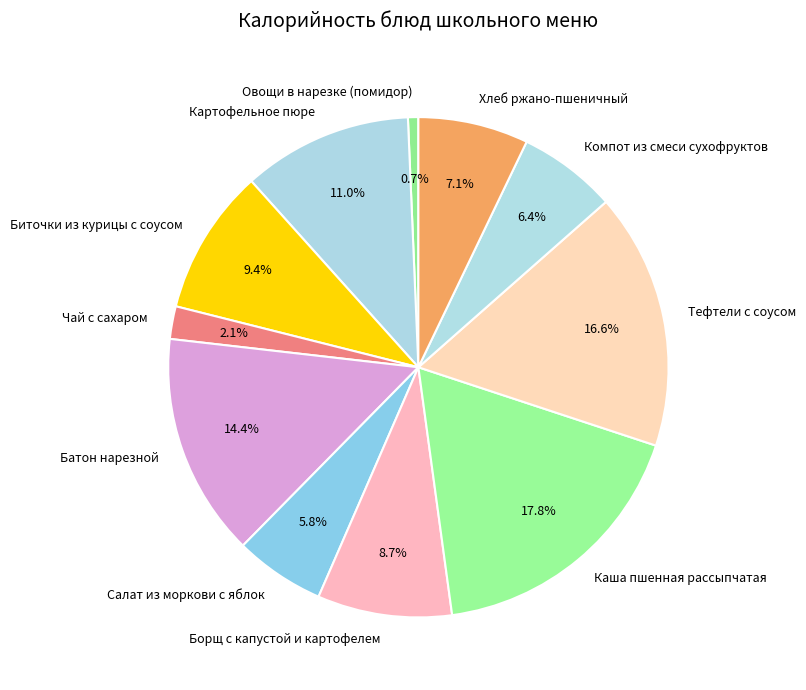

To the nearest percent, what is the average slice percentage?

9%